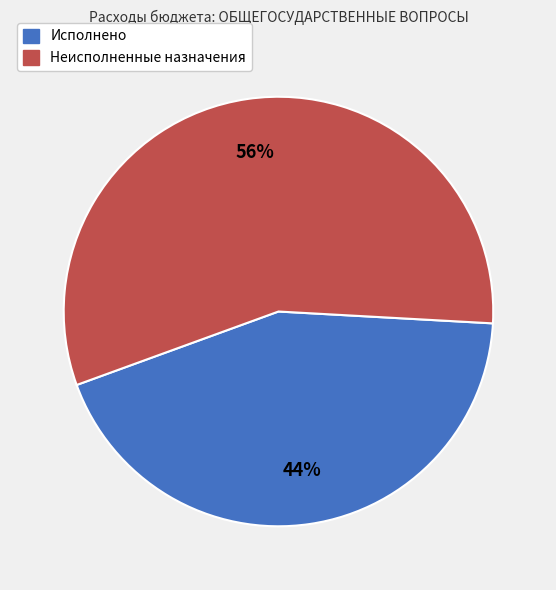

To the nearest percent, what is the average slice percentage?

50%